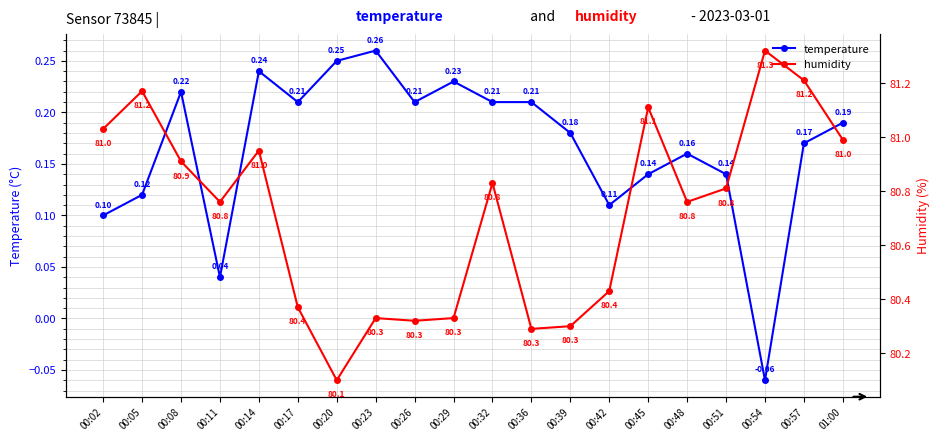

At which label is humidity closest to 80?

00:20